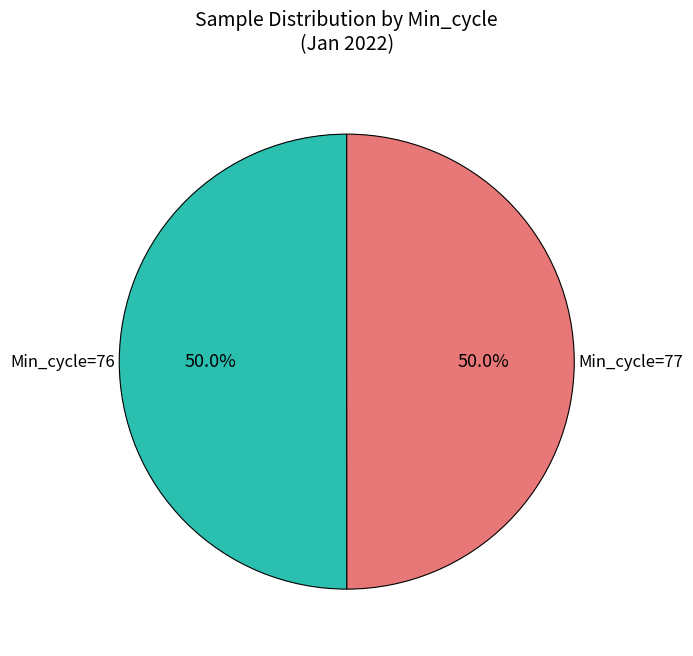

Which slice is the smallest?

77